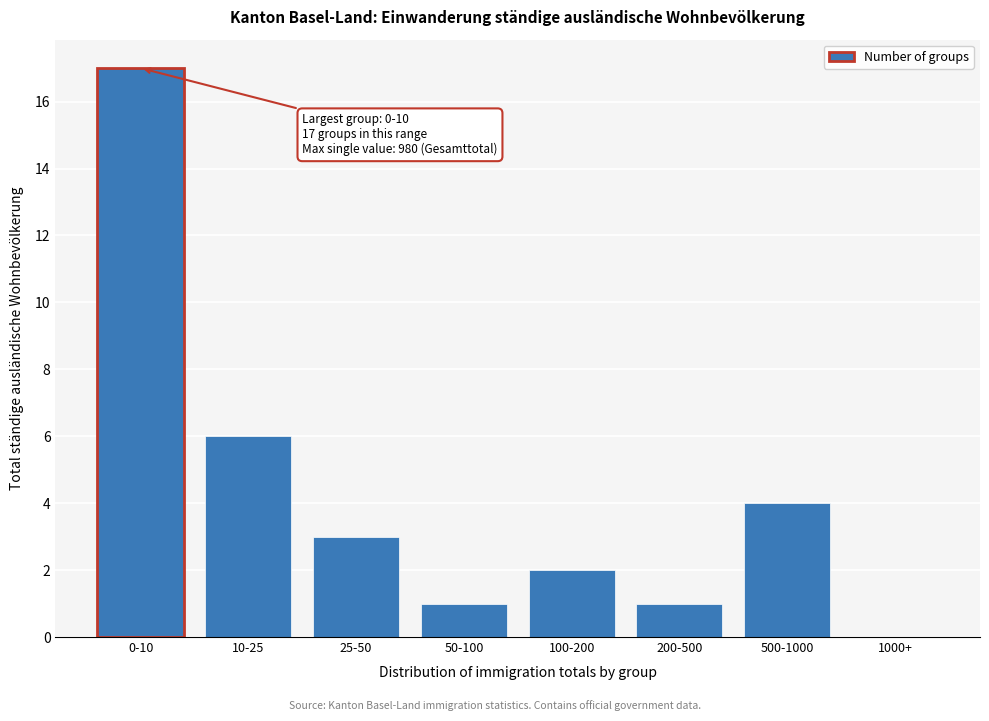

Which label corresponds to the largest value in the chart?

0-10